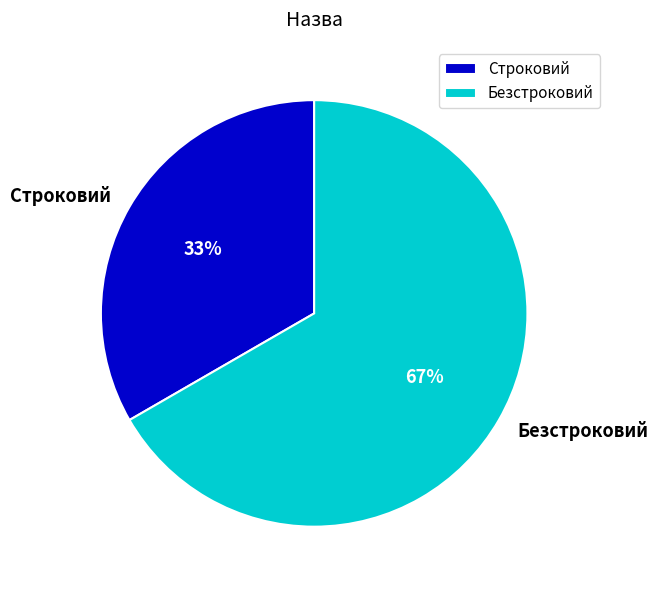

Rank the categories by value from lowest to highest.

Строковий, Безстроковий